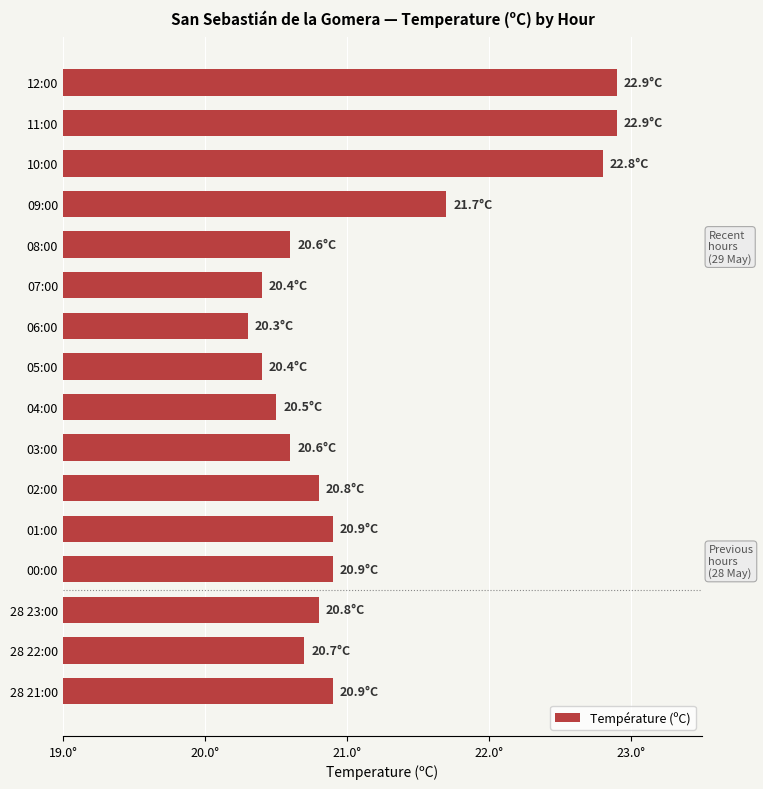

Does the chart contain any negative values?

No